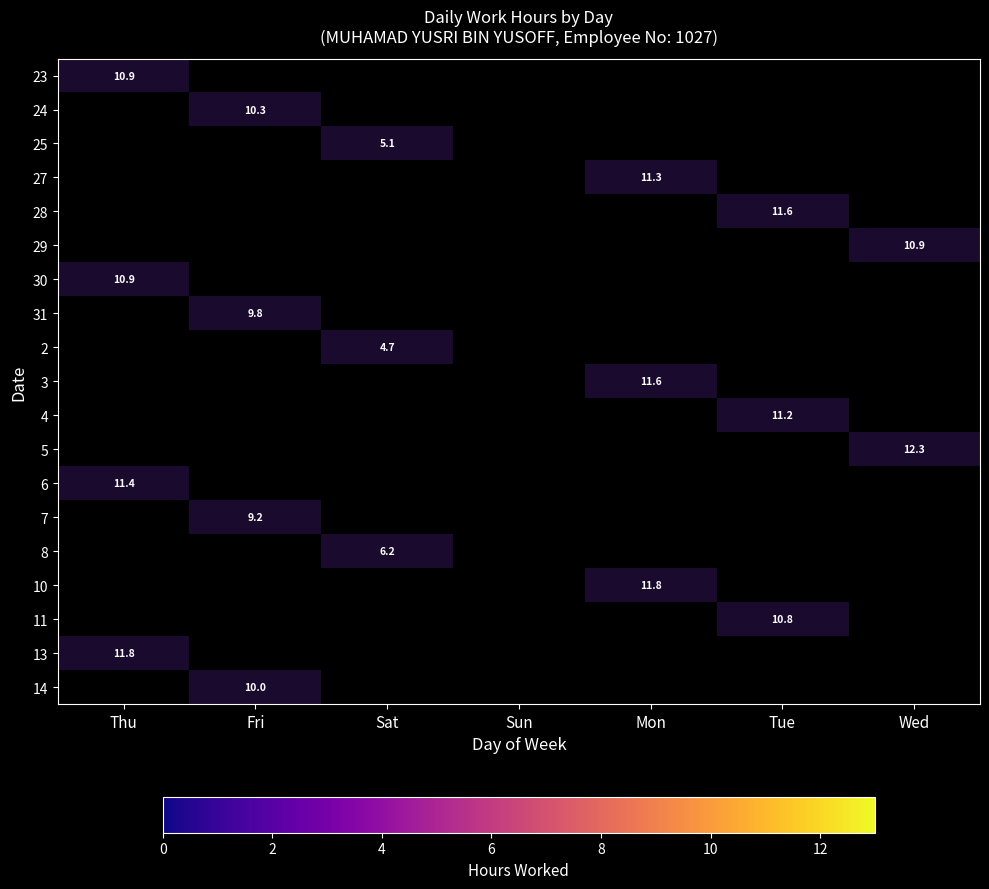

At which category is the sum across all series the highest?

Sun